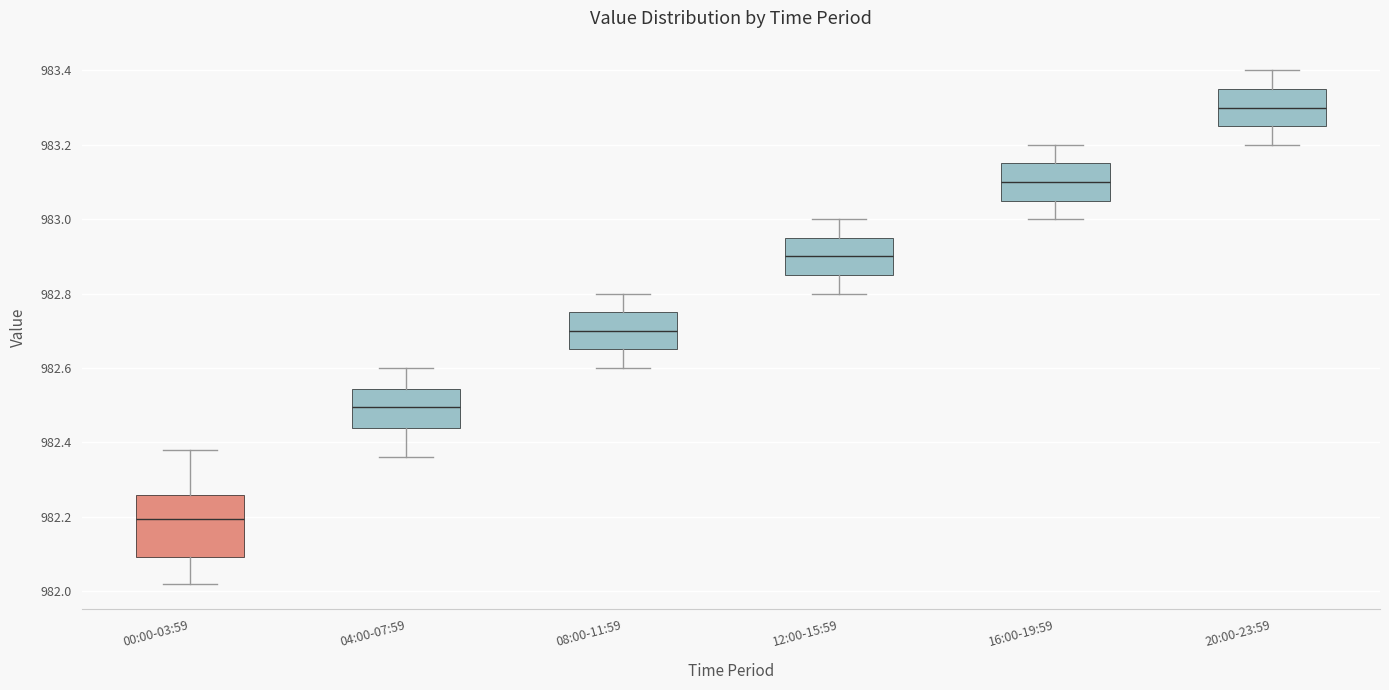

Which box's median line is the highest?

20:00-23:59